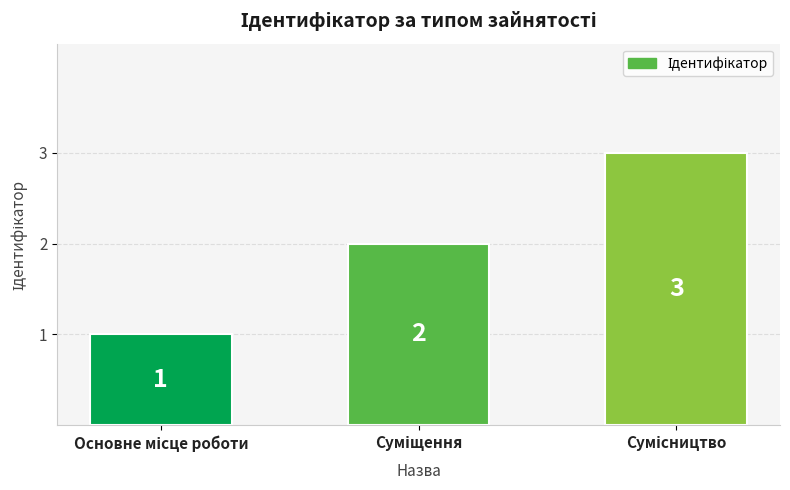

What is the smallest value displayed?

1